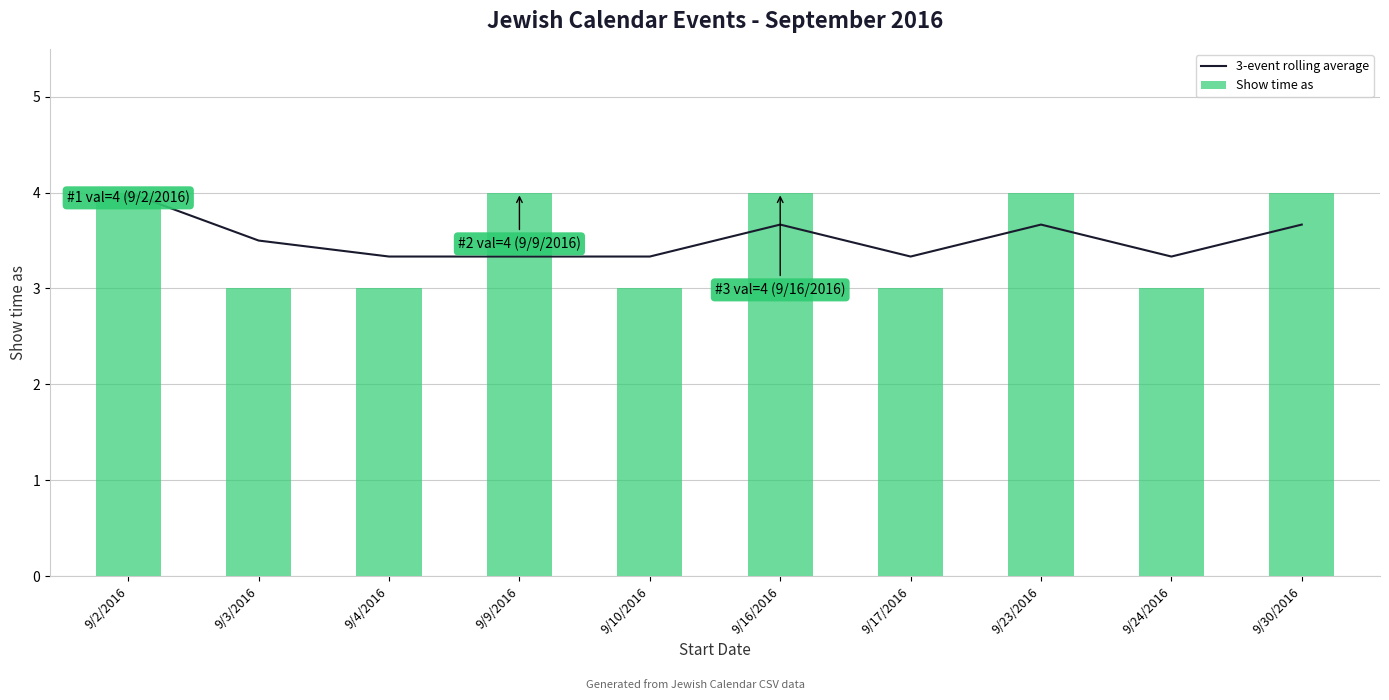

List the series in order of their overall mean, lowest first.

Show time as, 3-event rolling average